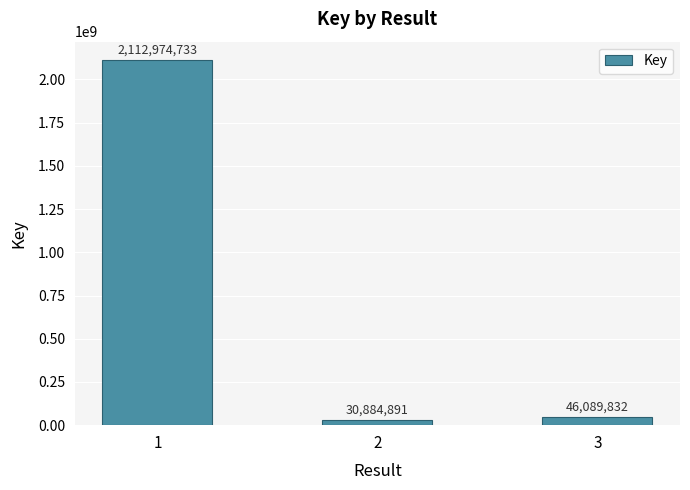

The chart shows a value of 30884891 at 2. True or false?

True